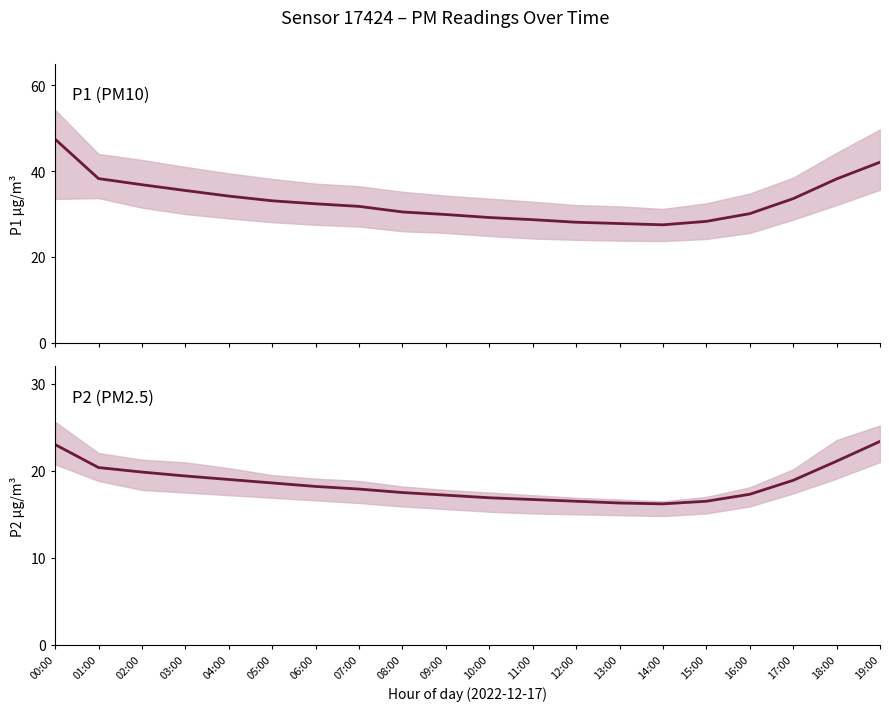

List the labels in order of P1 value, largest first.

00:00, 19:00, 01:00, 18:00, 02:00, 03:00, 04:00, 17:00, 05:00, 06:00, 07:00, 08:00, 16:00, 09:00, 10:00, 11:00, 15:00, 12:00, 13:00, 14:00